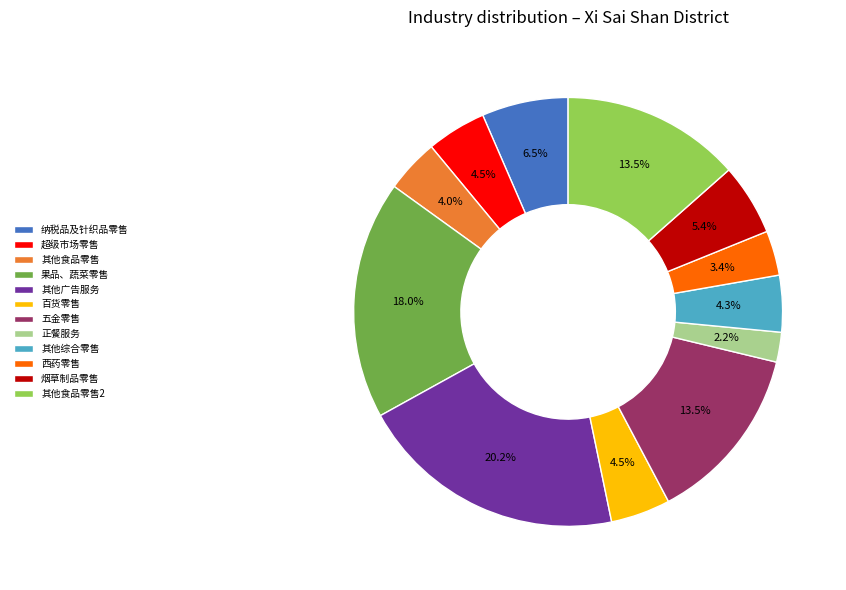

What is the smallest slice in the pie chart?

正餐服务